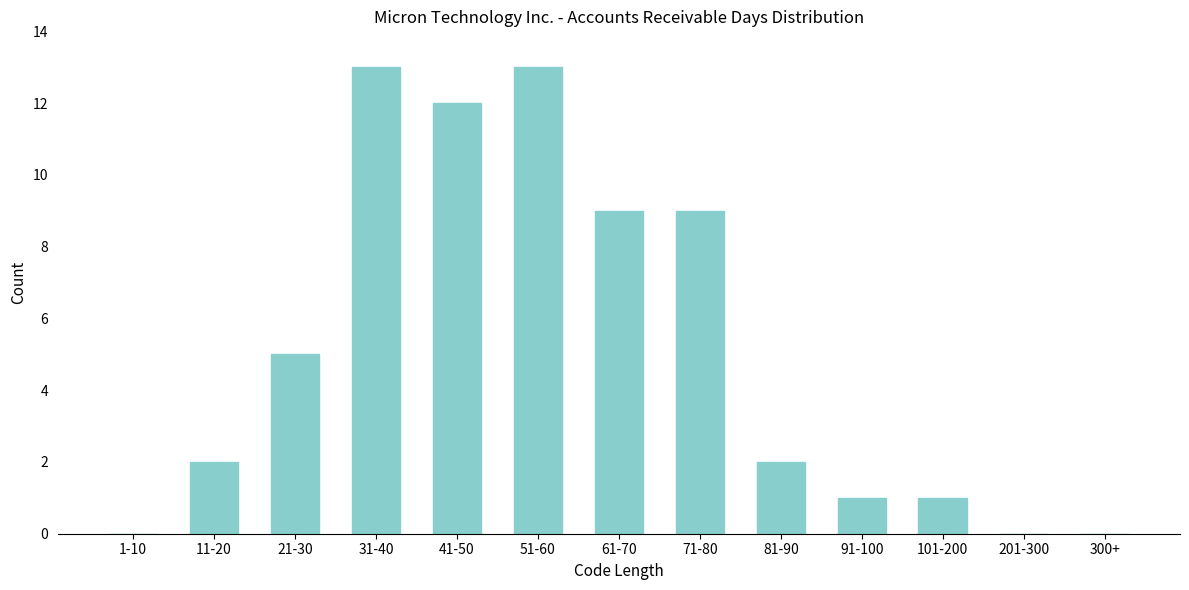

Reading left to right, what are all the values shown in this chart?

1-10=0	11-20=2	21-30=5	31-40=13	41-50=12	51-60=13	61-70=9	71-80=9	81-90=2	91-100=1	101-200=1	201-300=0	300+=0